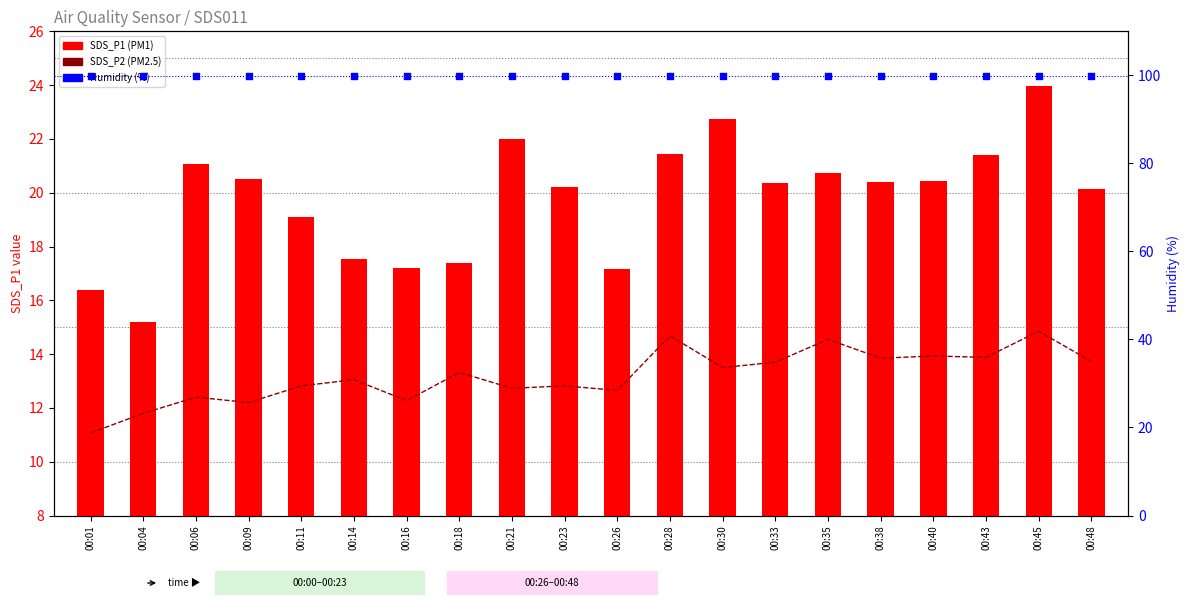

What are all the series names shown in the legend?

SDS_P2 (PM2.5), SDS_P1 (PM1), Humidity (%)